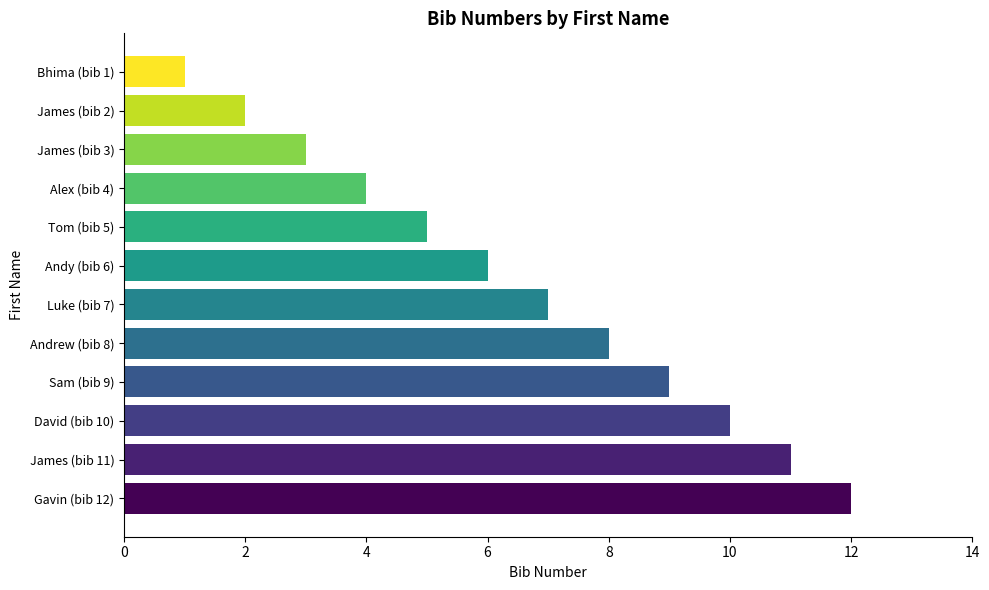

List the labels in order of value, smallest first.

Bhima (bib 1), James (bib 2), James (bib 3), Alex (bib 4), Tom (bib 5), Andy (bib 6), Luke (bib 7), Andrew (bib 8), Sam (bib 9), David (bib 10), James (bib 11), Gavin (bib 12)